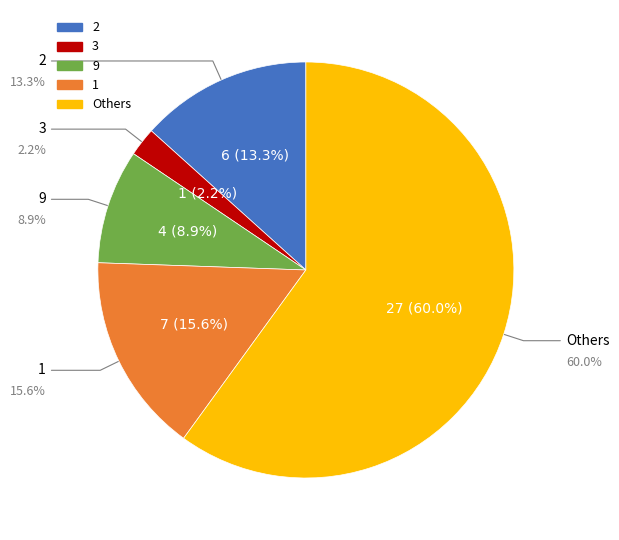

Is it true that 6 is 3% of the pie?

False